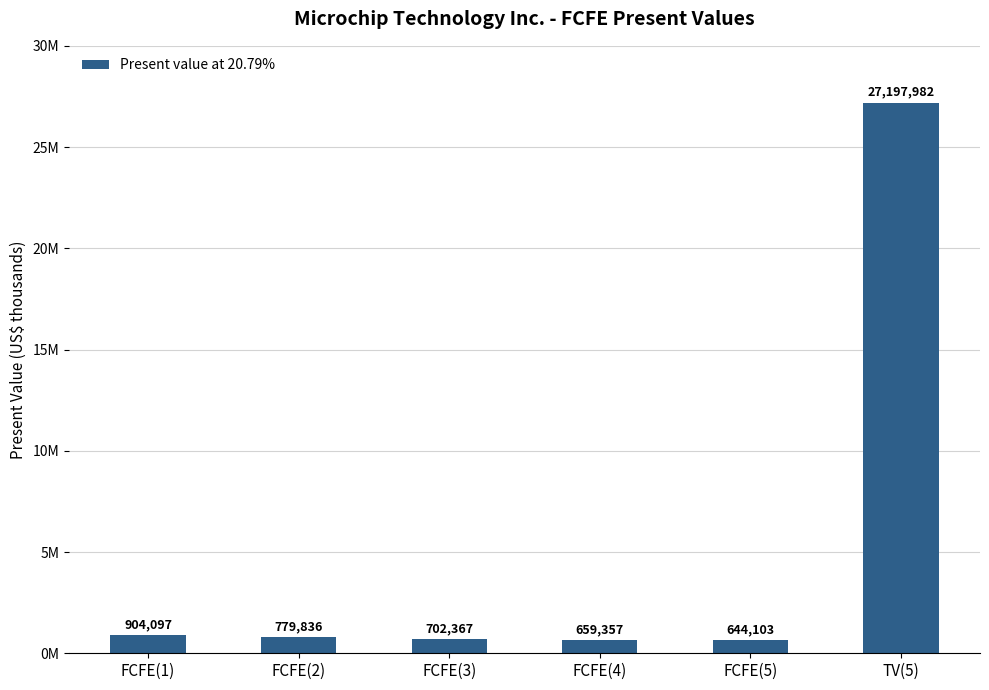

What is the difference between the maximum and second lowest values?

26538625